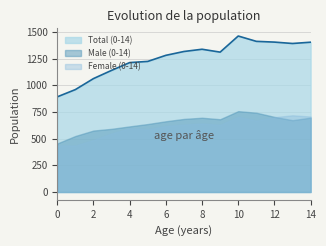

What is the total value across all series at 5?

2448